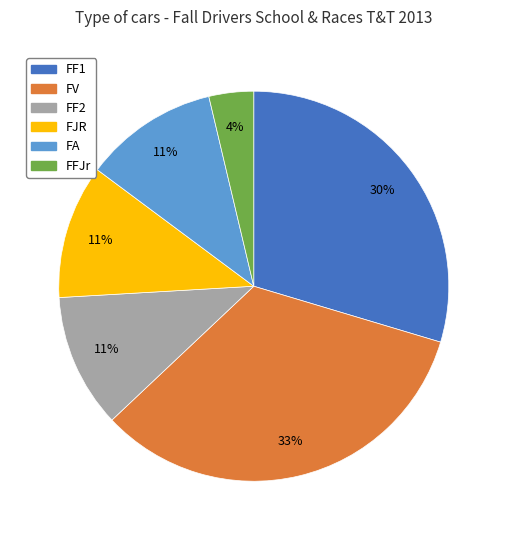

Is it true that FF2 is 16% of the pie?

False